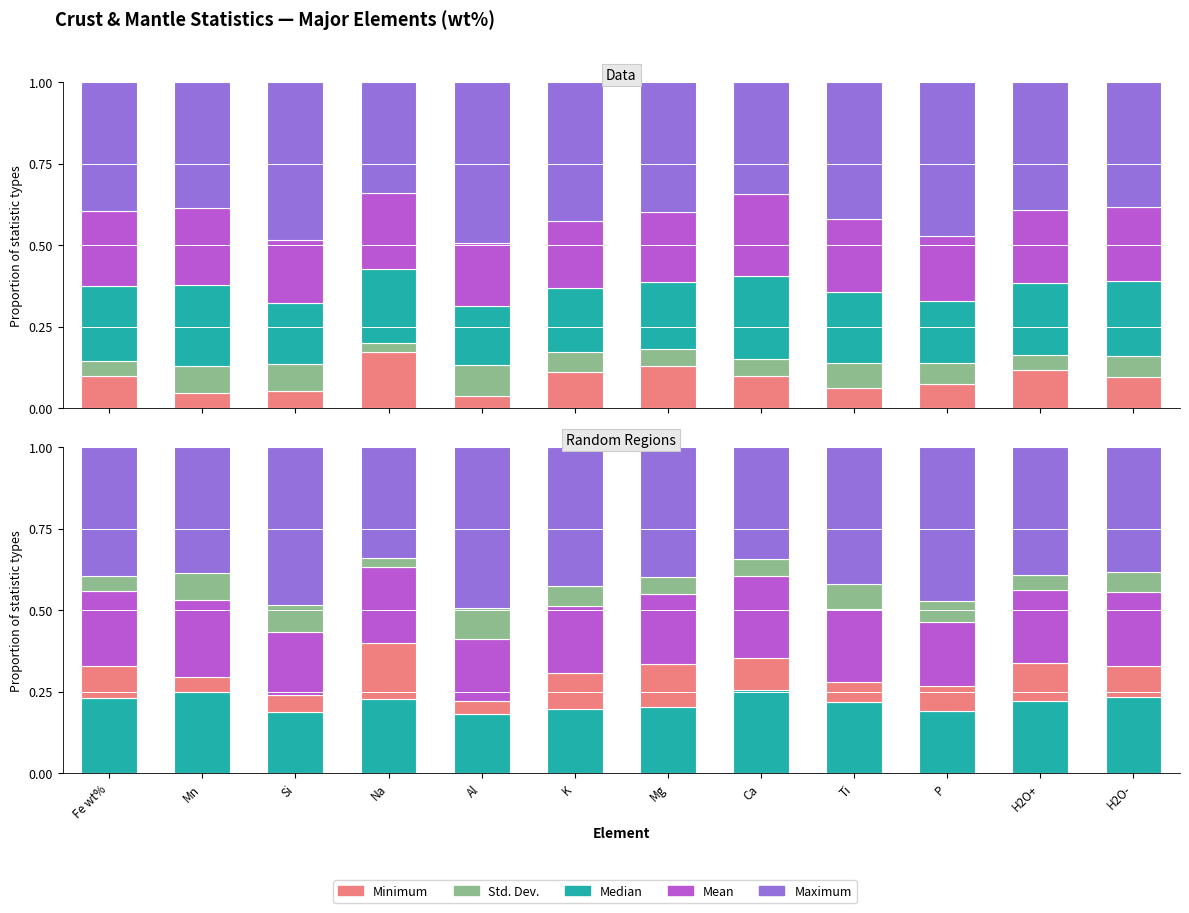

What is the greatest value displayed?

0.5